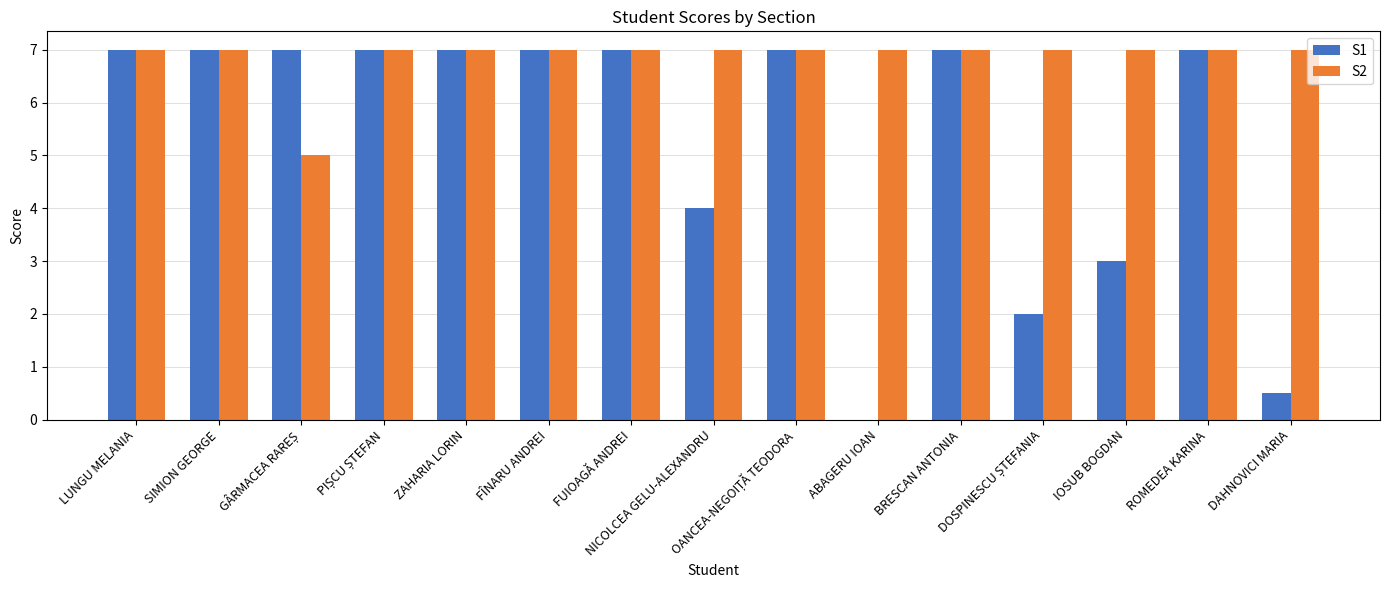

What is the maximum value shown in the chart?

7.0